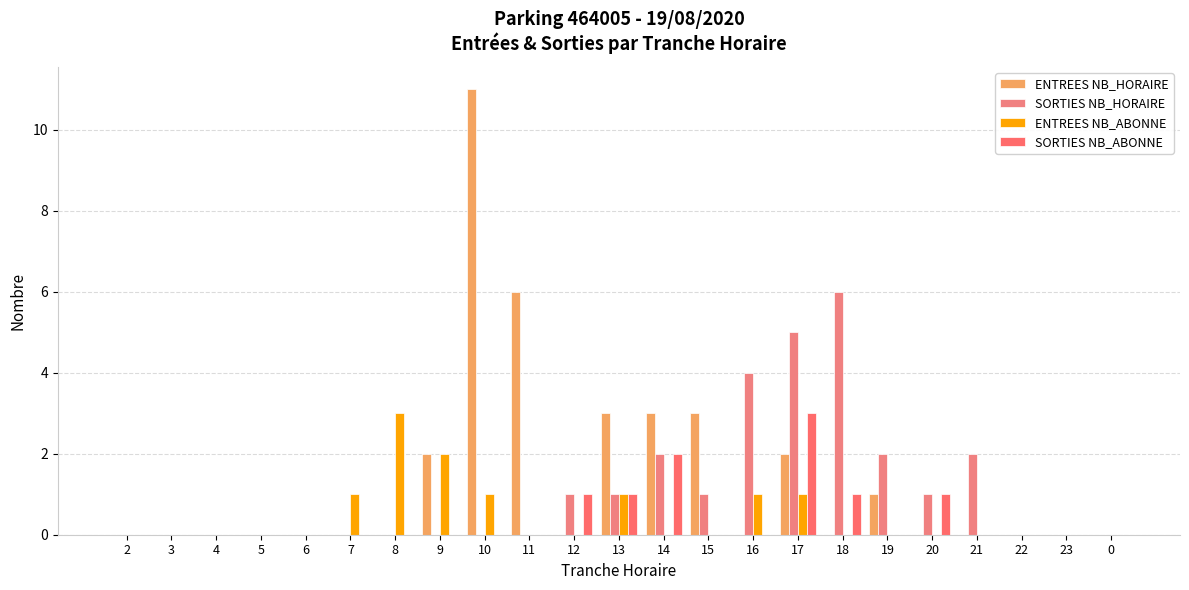

What is the difference between the second highest and minimum values in the SORTIES NB_HORAIRE series?

5